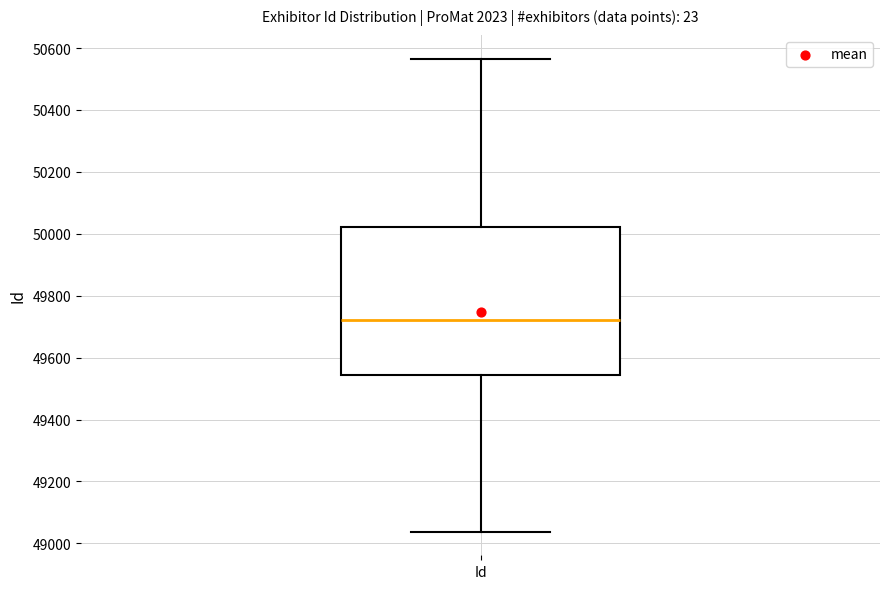

Transcribe this box plot: give where the median line is, the range the box spans, and where the two whiskers end, as read against the y-axis. The values are not printed on the chart, so give them approximately, as read against the axis.

median 49720, box 49540 to 50020, whiskers 49040 to 50560